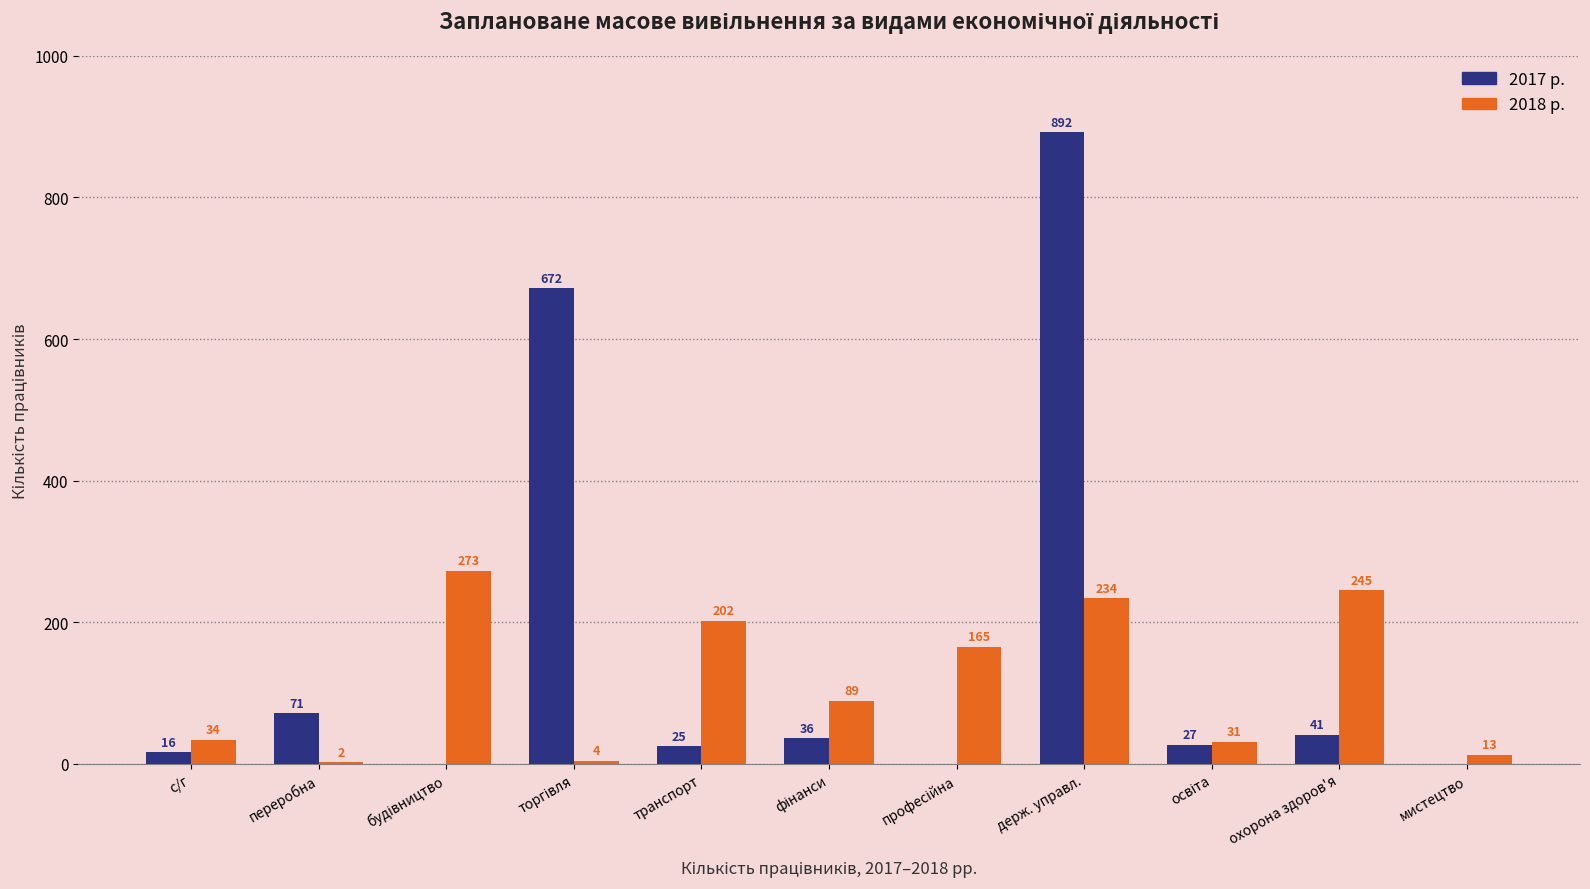

Reading right to left, extract all data points from this chart.

2017 р.: 0	41	27	892	0	36	25	672	0	71	16
2018 р.: 13	245	31	234	165	89	202	4	273	2	34